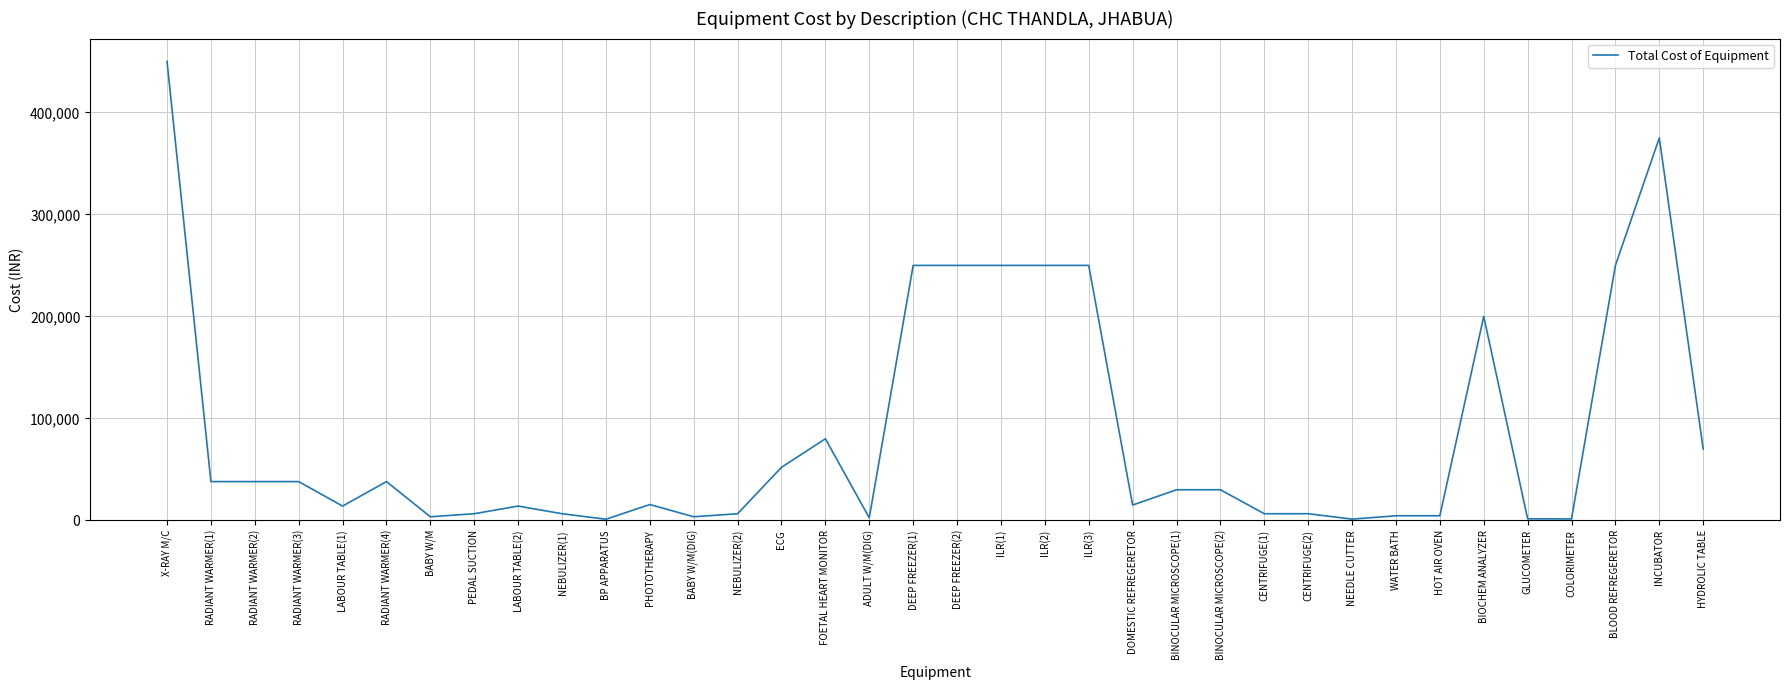

The value at INCUBATOR is 115455. True or false?

False